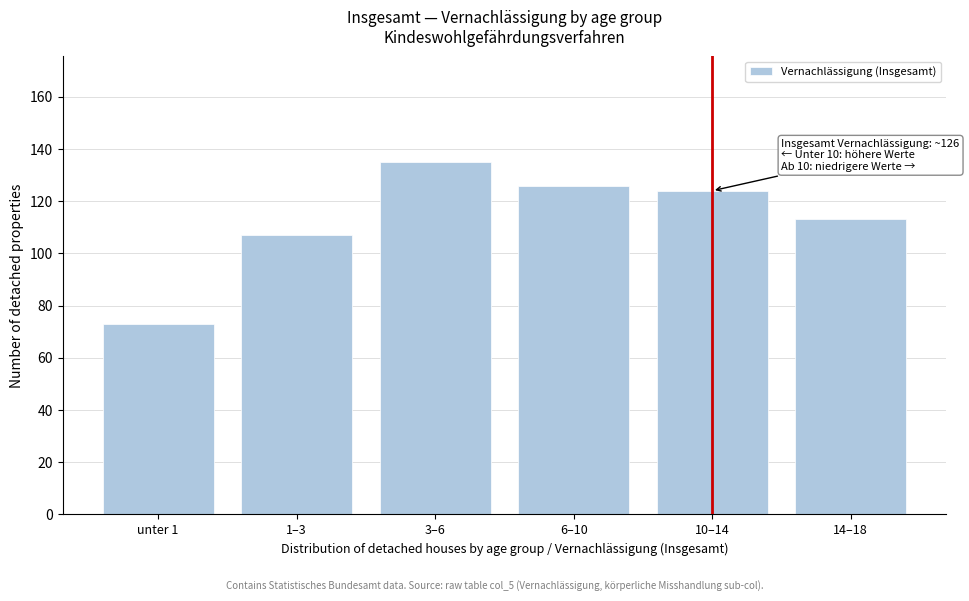

Reading left to right, extract all data points from this chart.

unter 1=73	1–3=107	3–6=135	6–10=126	10–14=124	14–18=113